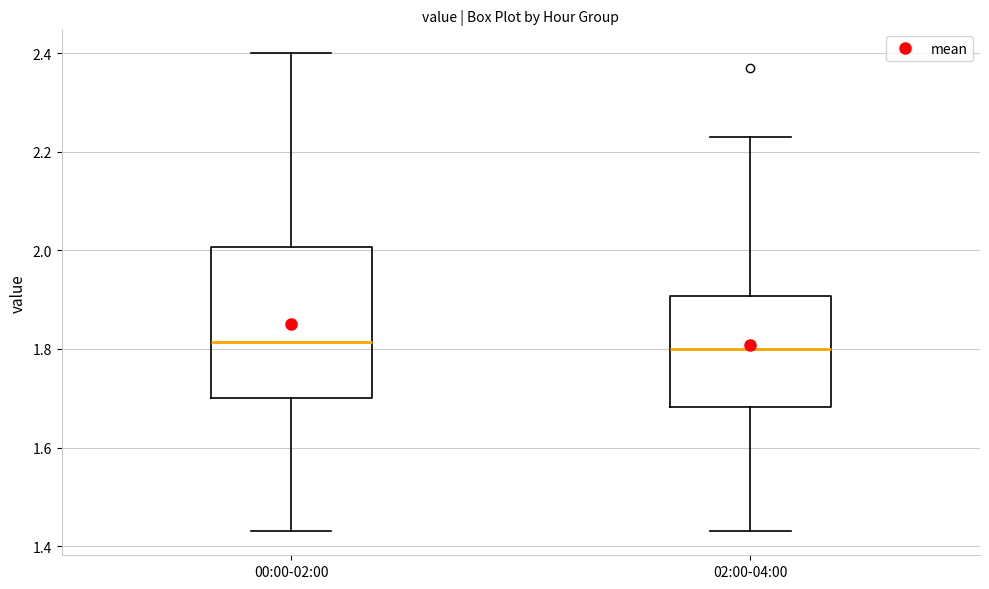

Reading left to right, transcribe this box plot: for each box, give where its median line is, the range the box spans, and where its two whiskers end, as read against the y-axis. The values are not printed on the chart, so give them approximately, as read against the axis.

00:00-02:00: median 1.82, box 1.70 to 2.00, whiskers 1.44 to 2.40
02:00-04:00: median 1.80, box 1.68 to 1.90, whiskers 1.44 to 2.24